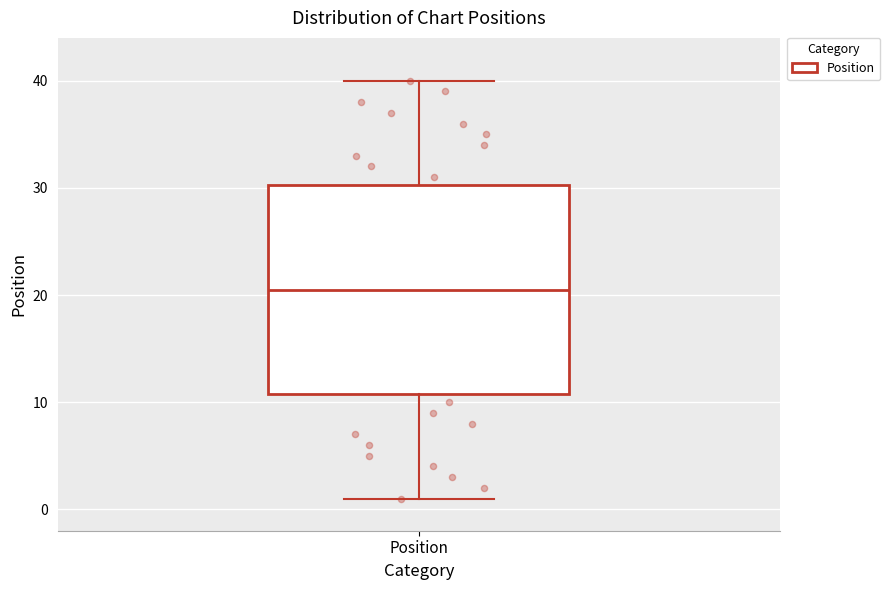

Transcribe this box plot: give where the median line is, the range the box spans, and where the two whiskers end, as read against the y-axis. The values are not printed on the chart, so give them approximately, as read against the axis.

median 21, box 11 to 30, whiskers 1 to 40